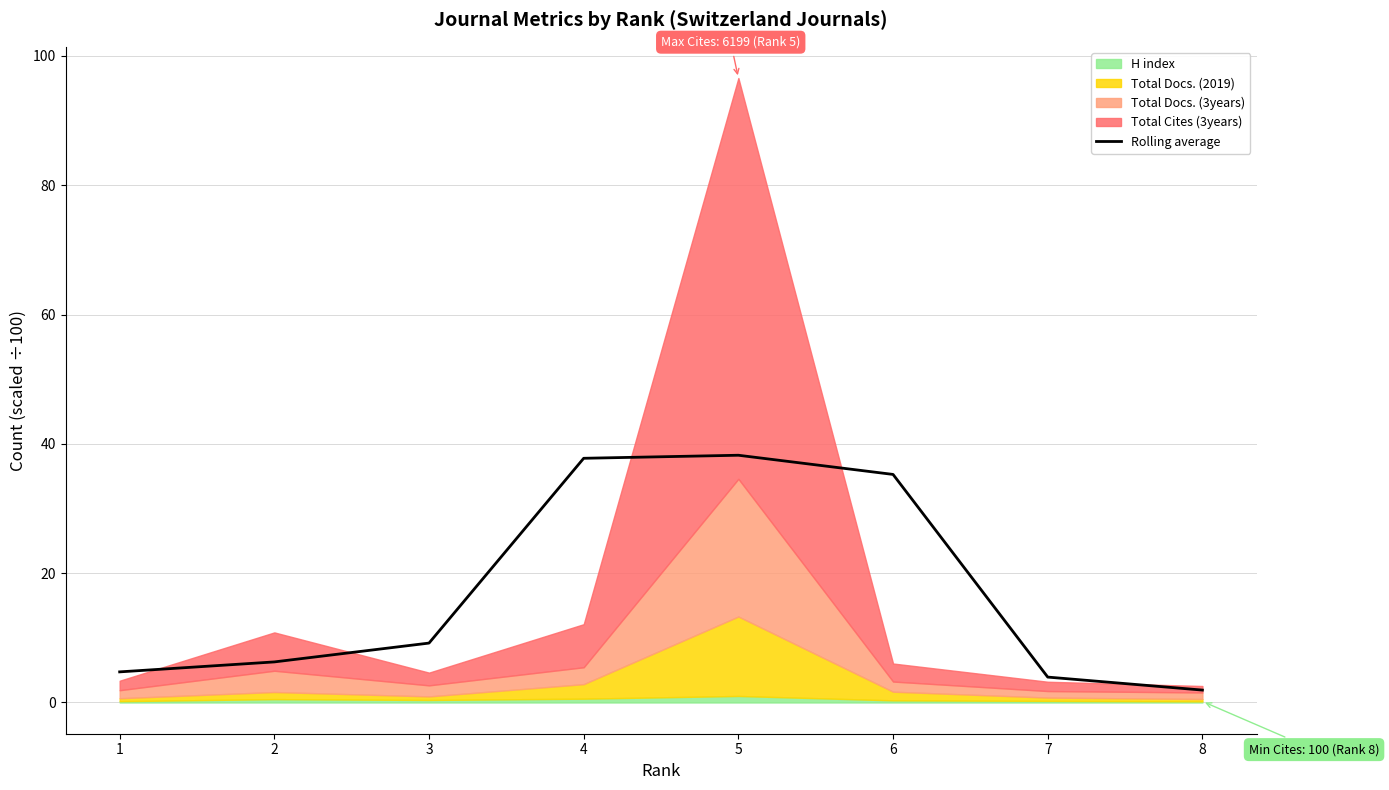

What is the change in value from 5 to 8?

-36.3